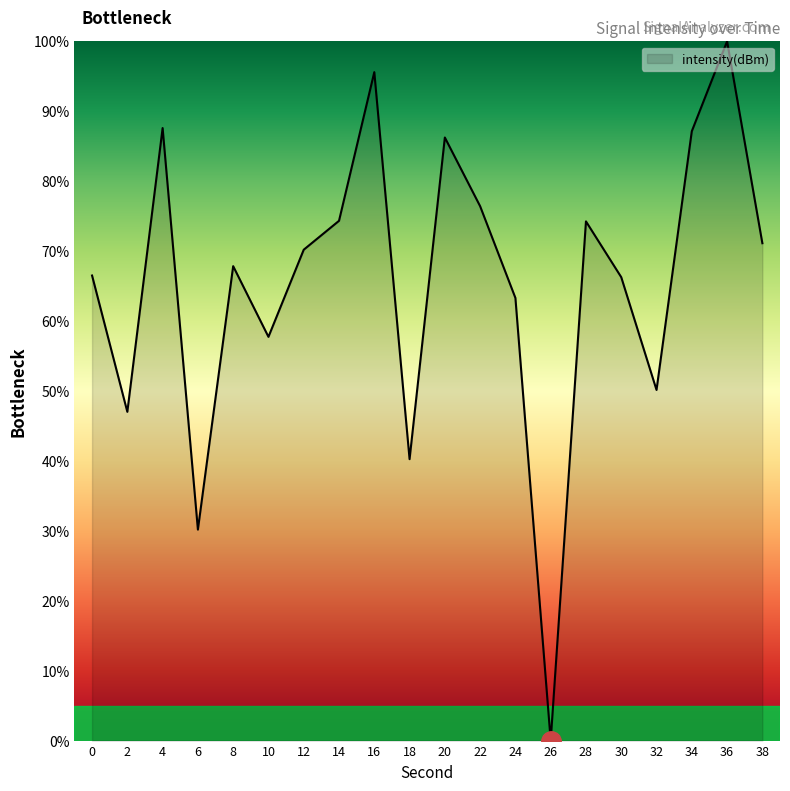

What is the approximate value at 34?

87.1